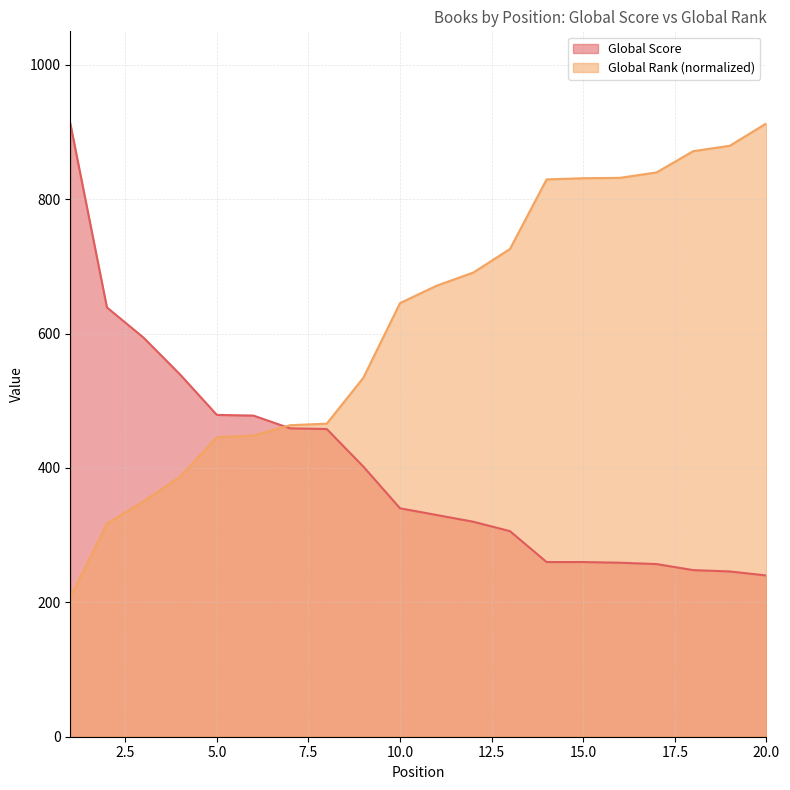

What is the lowest value of the Global Score series?

240.0